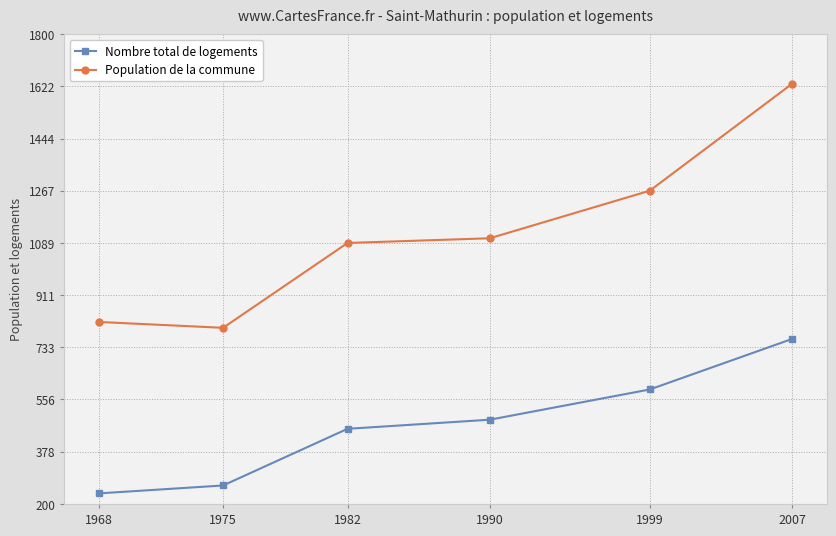

What is the value of the Population de la commune point at the 3rd from the left?

1089